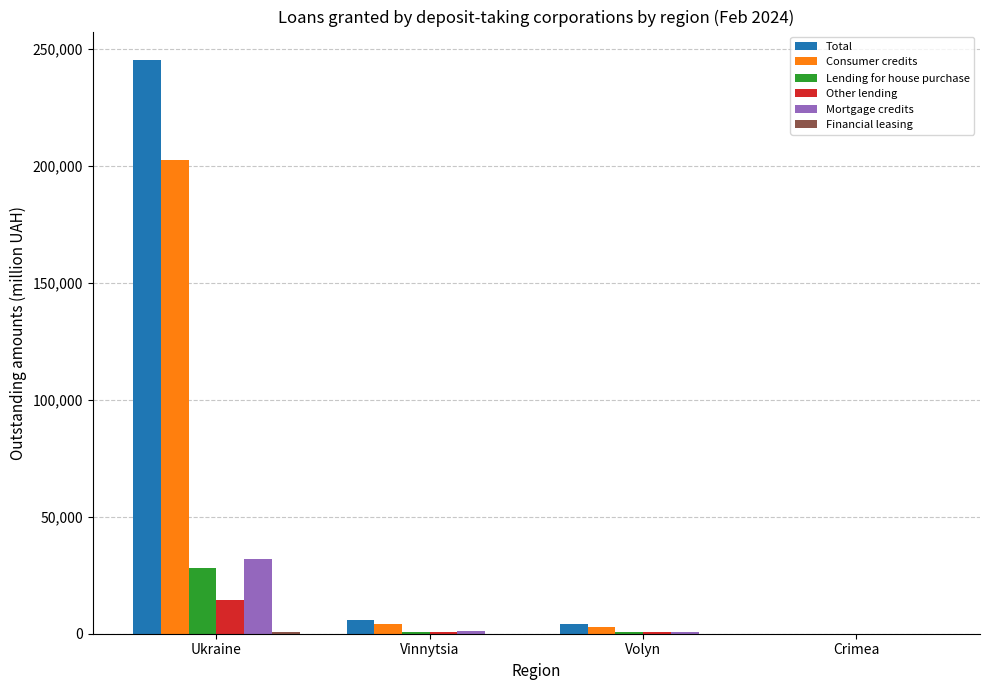

Is it true that Lending for house purchase equals 0.0 at Crimea?

True